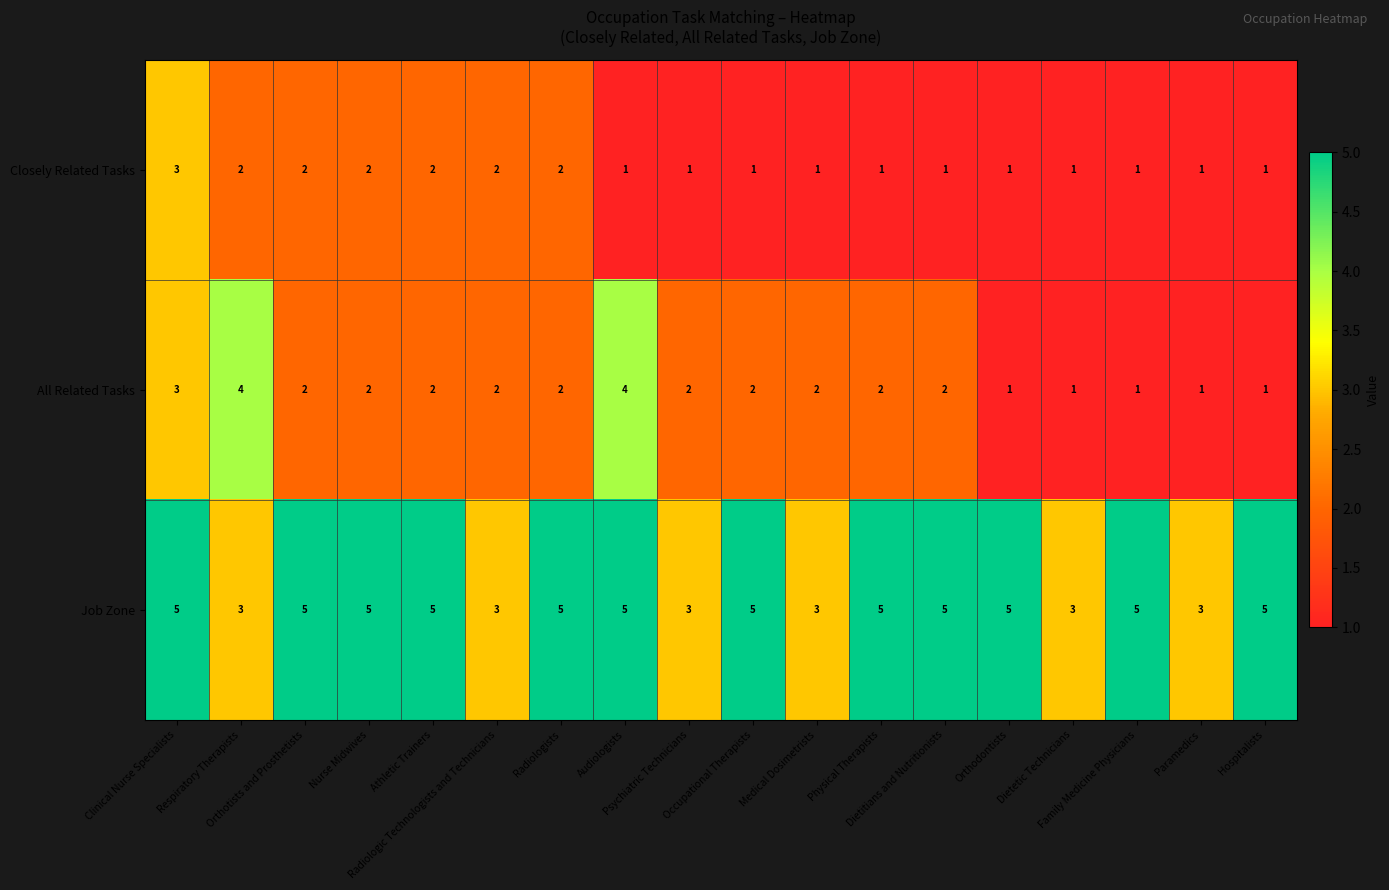

What is the sum of all All Related Tasks values?

36